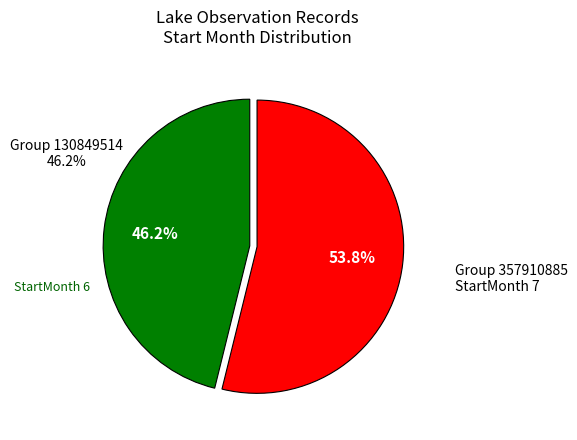

To the nearest percent, what is the combined percentage of 130849514 and 357910885?

100%